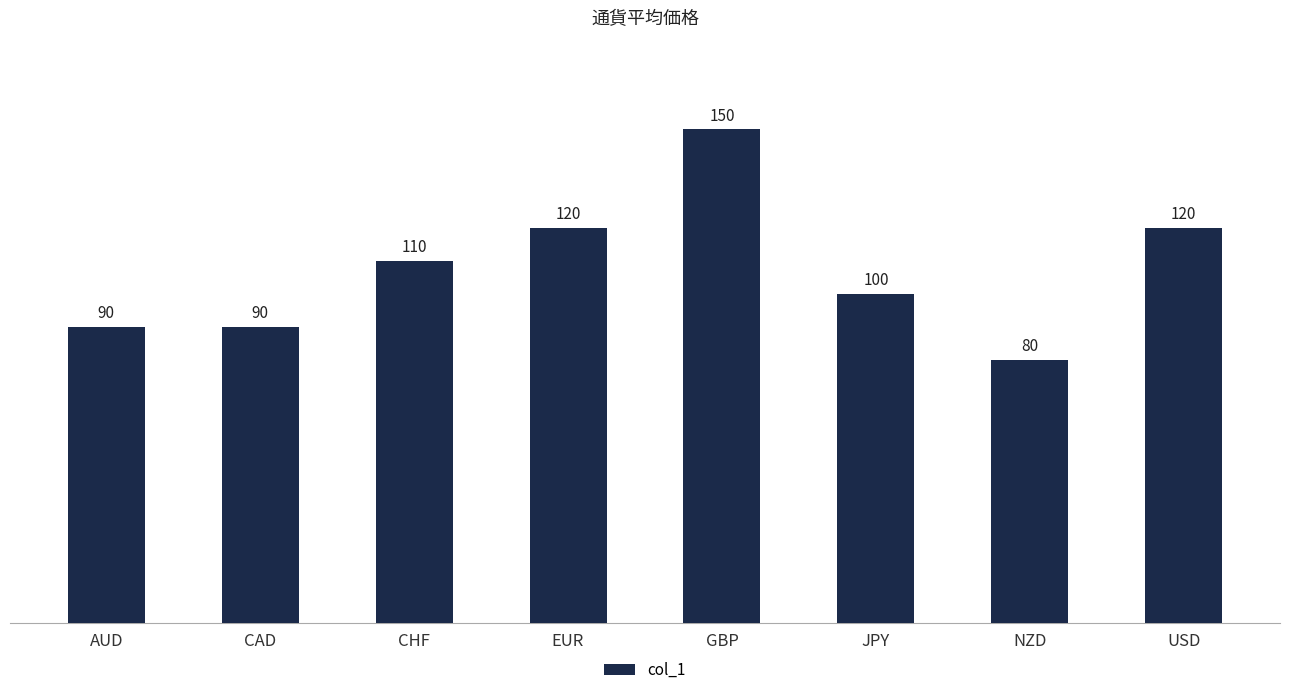

Which has a higher value, EUR or NZD?

EUR